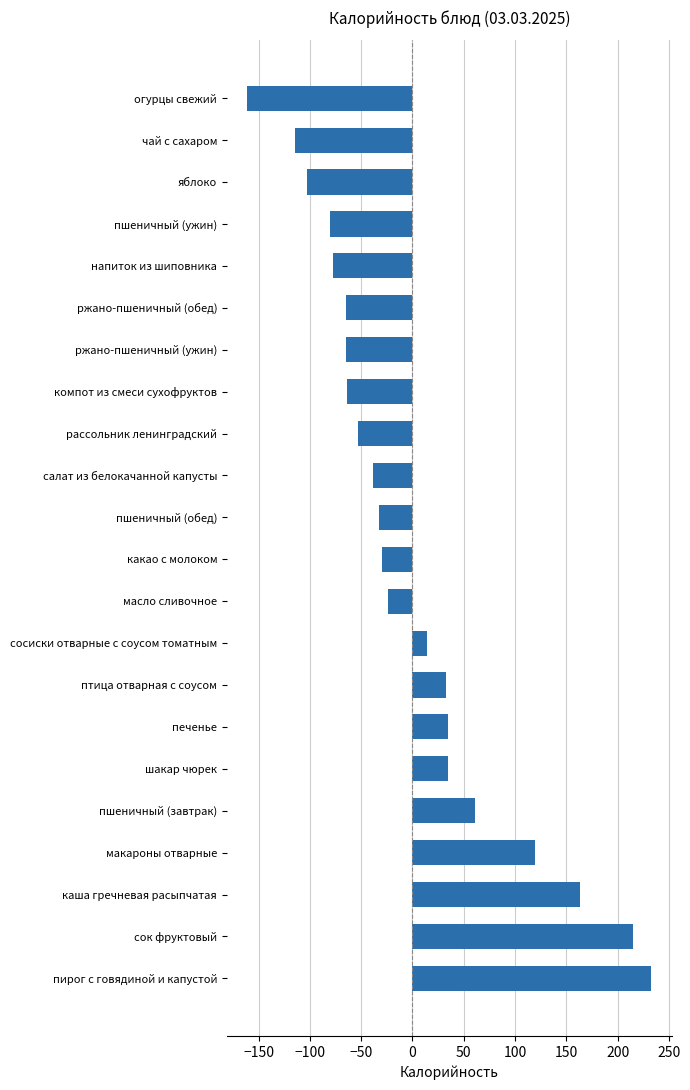

How many values are below -30?

12